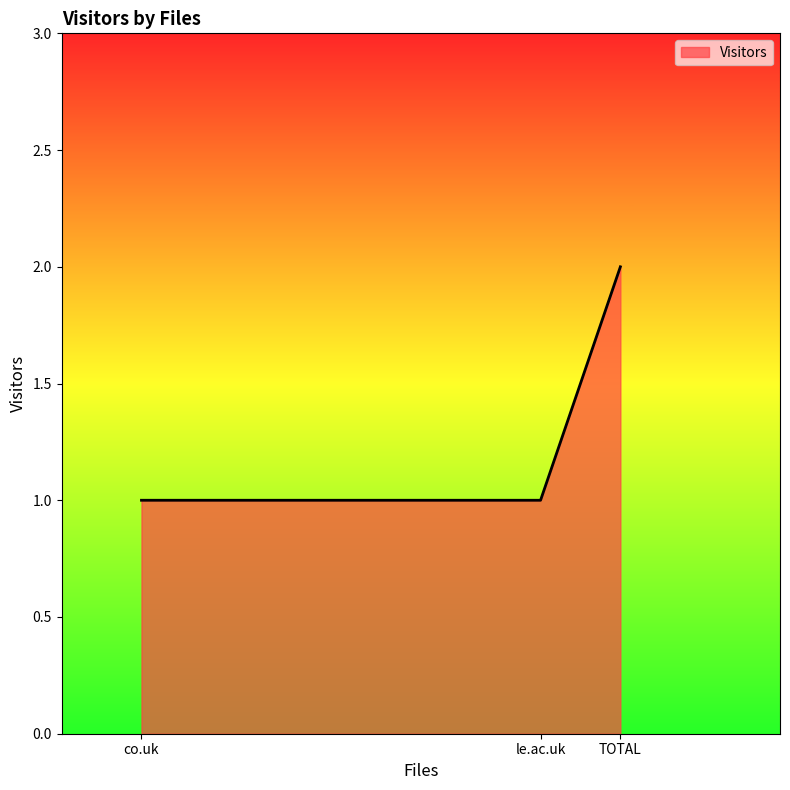

The chart shows a value of 2 at co.uk. True or false?

False